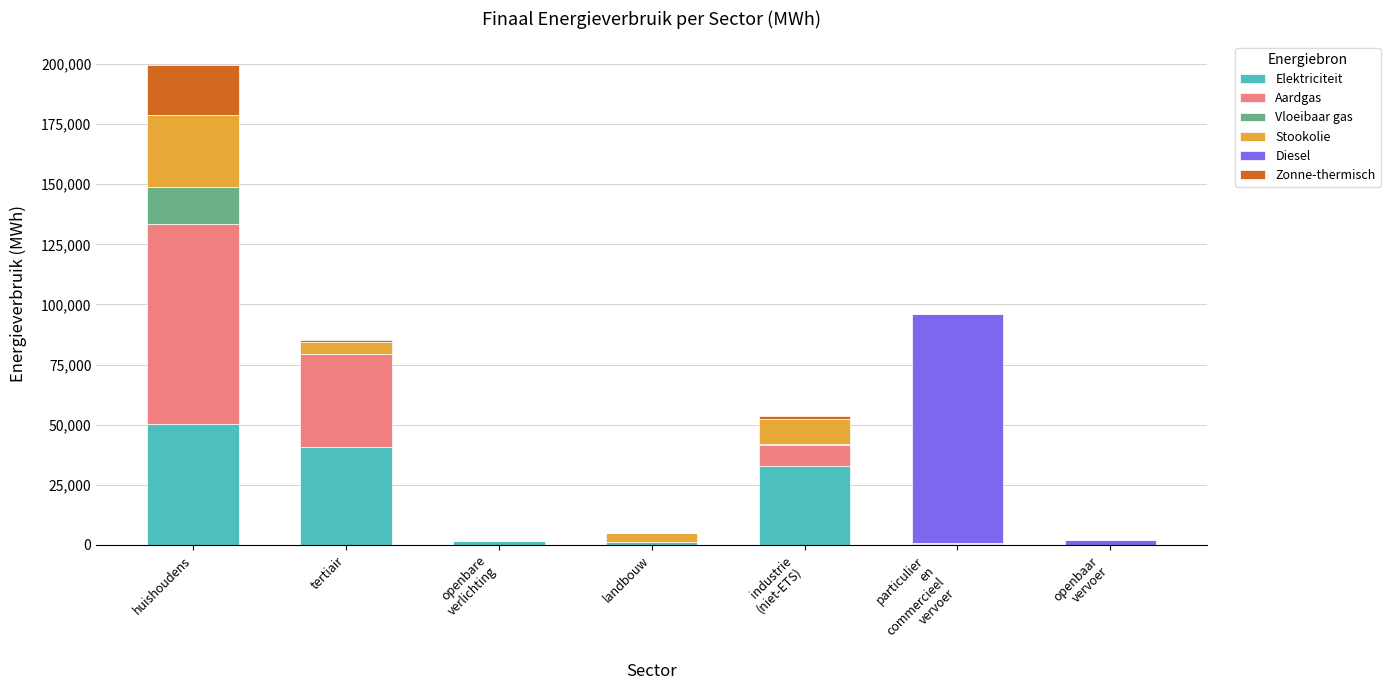

How many distinct data groups are displayed?

6